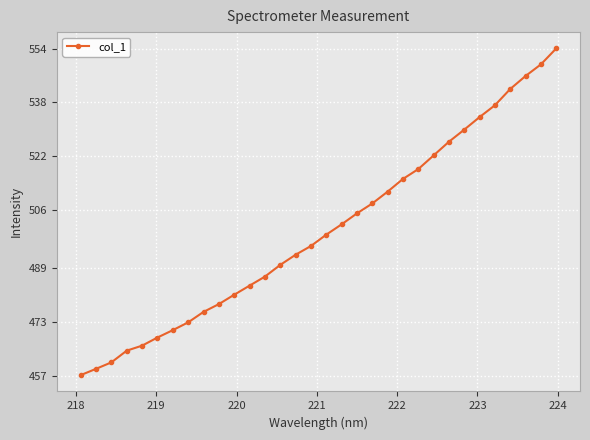

What is the difference between the maximum and second lowest values?

95.0